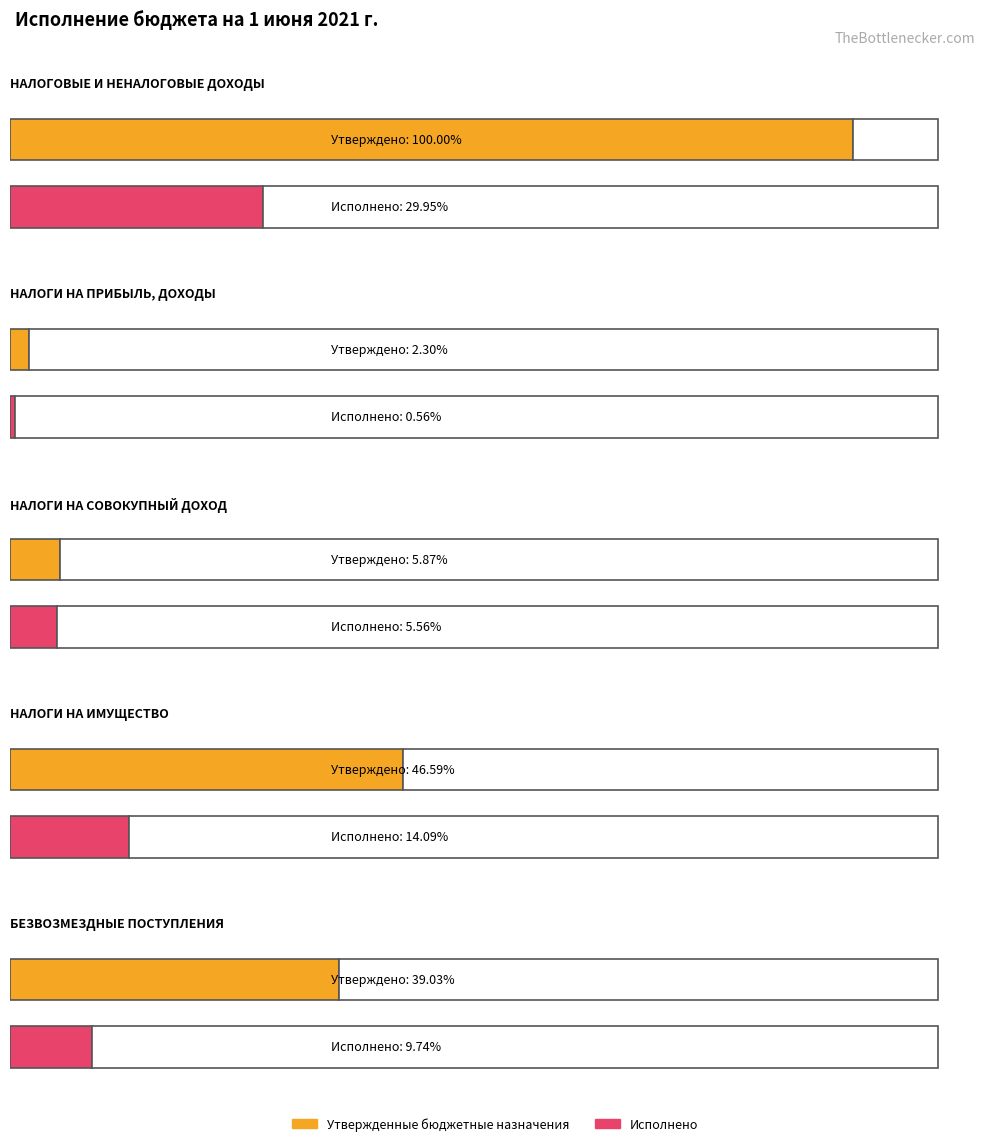

What position from the right is НАЛОГИ НА ПРИБЫЛЬ, ДОХОДЫ?

4